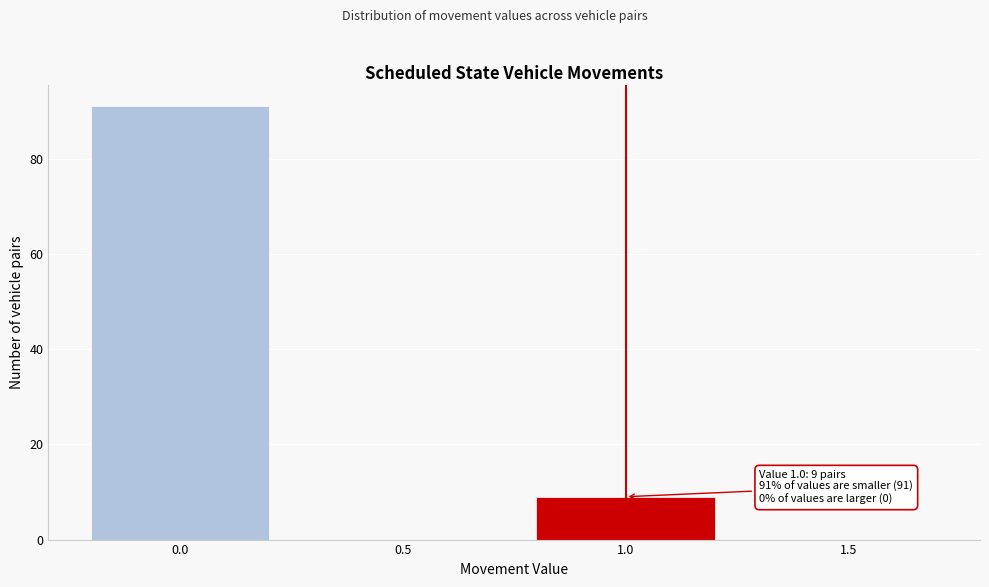

Reading left to right, transcribe all the data shown in this chart.

0.0=91	0.5=0	1.0=9	1.5=0